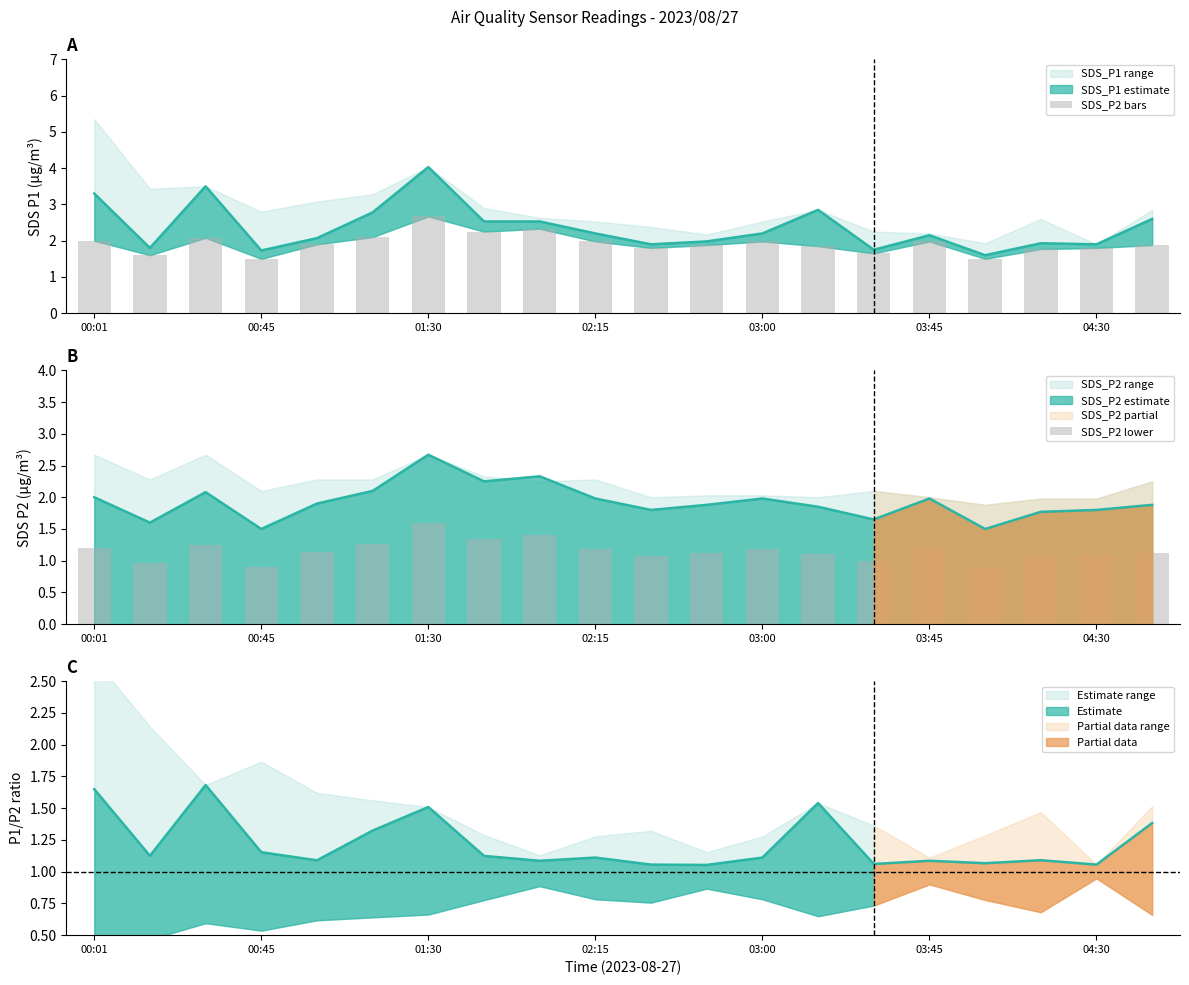

What is the difference between the maximum and minimum values in the SDS_P2 lower series?

0.7